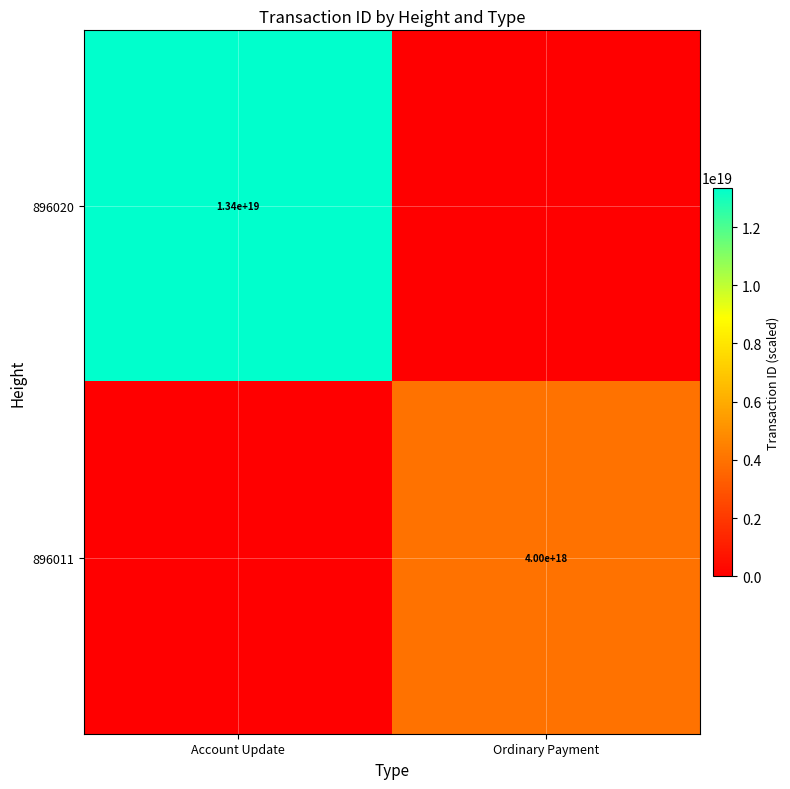

What is the greatest value displayed?

13354137565244772352